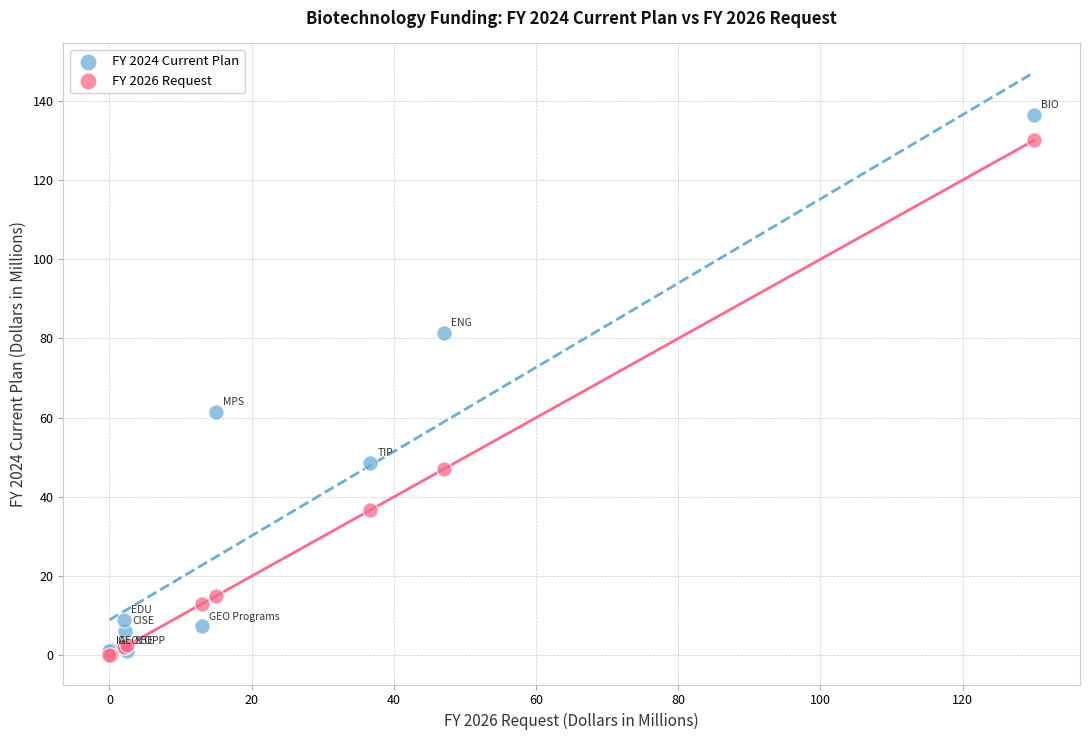

In the FY 2026 Request series, what Y value is closest to 65?

47.0